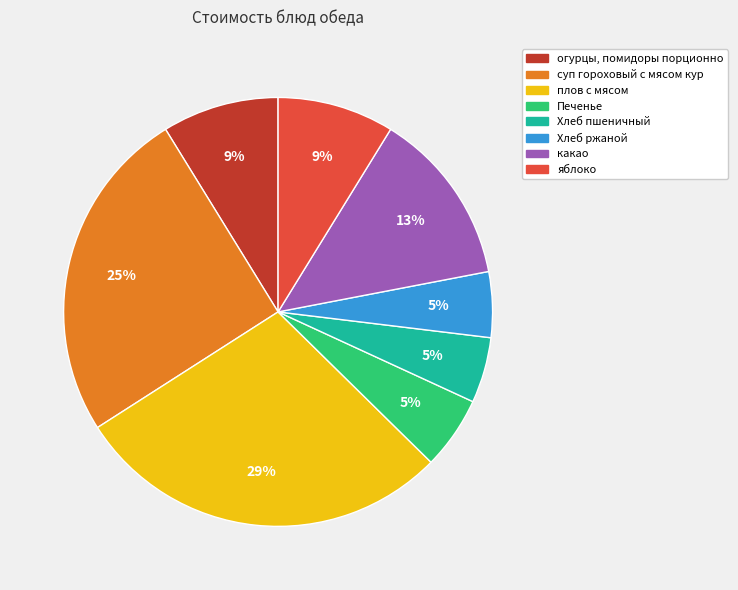

Which slice is the largest?

плов с мясом